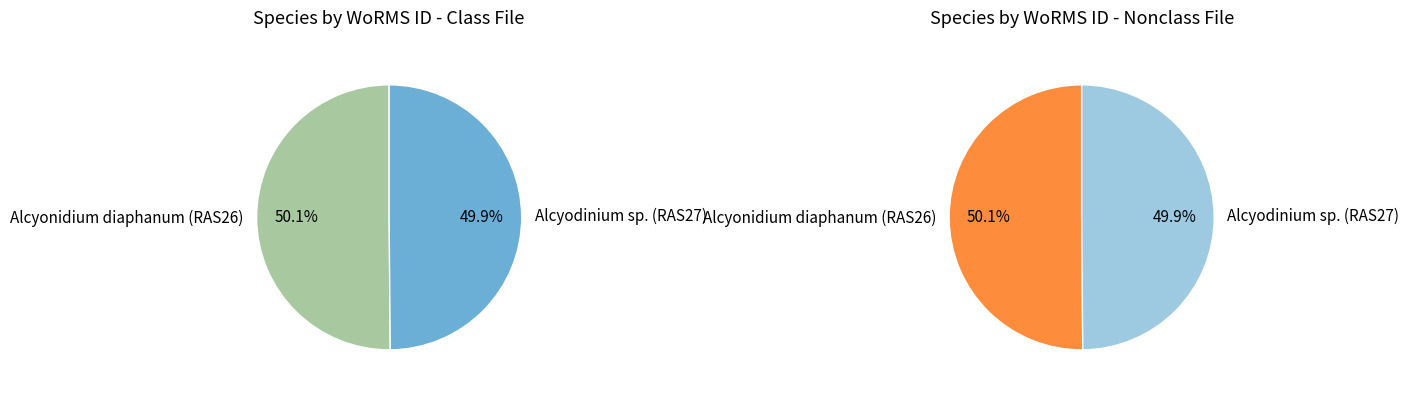

Which slice represents more than half of the pie?

Alcyonidium diaphanum (RAS26)